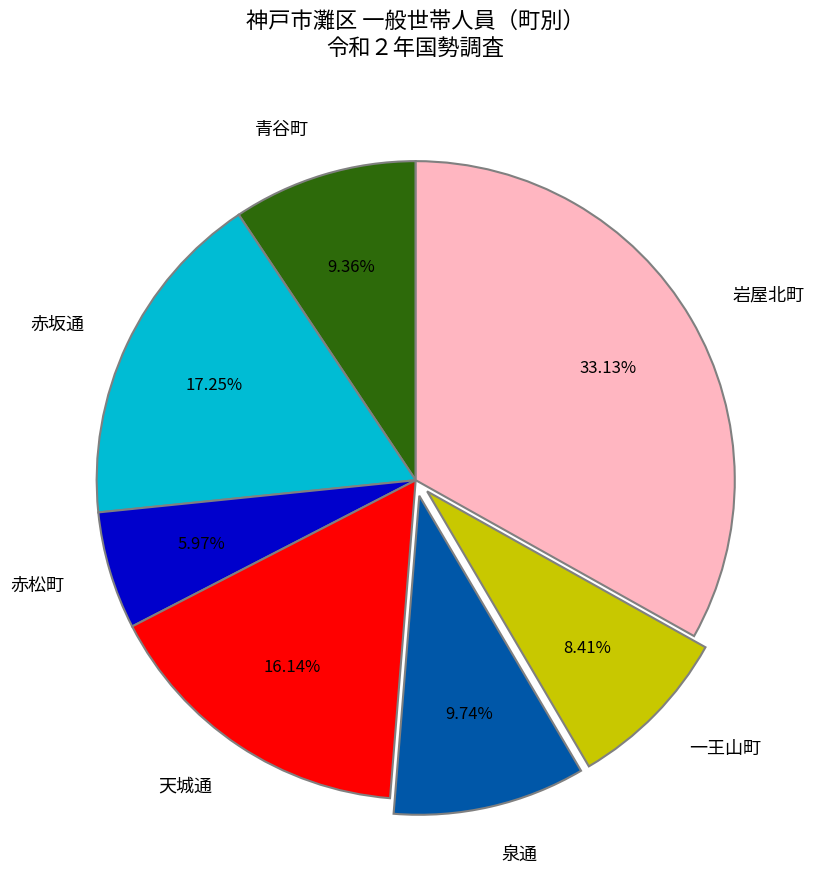

To the nearest percent, what is the combined percentage of 赤松町 and 赤坂通?

23%